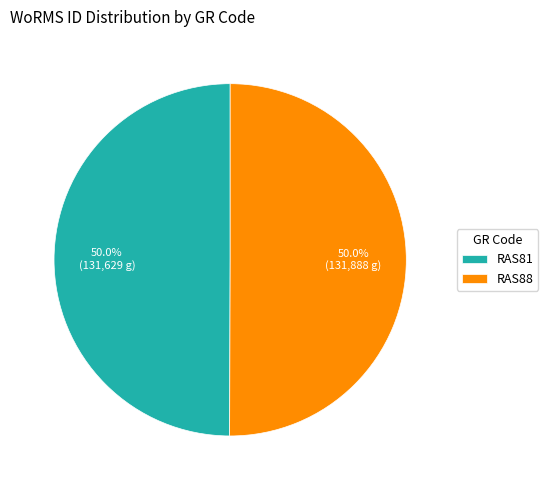

Count the number of slices in the pie.

2